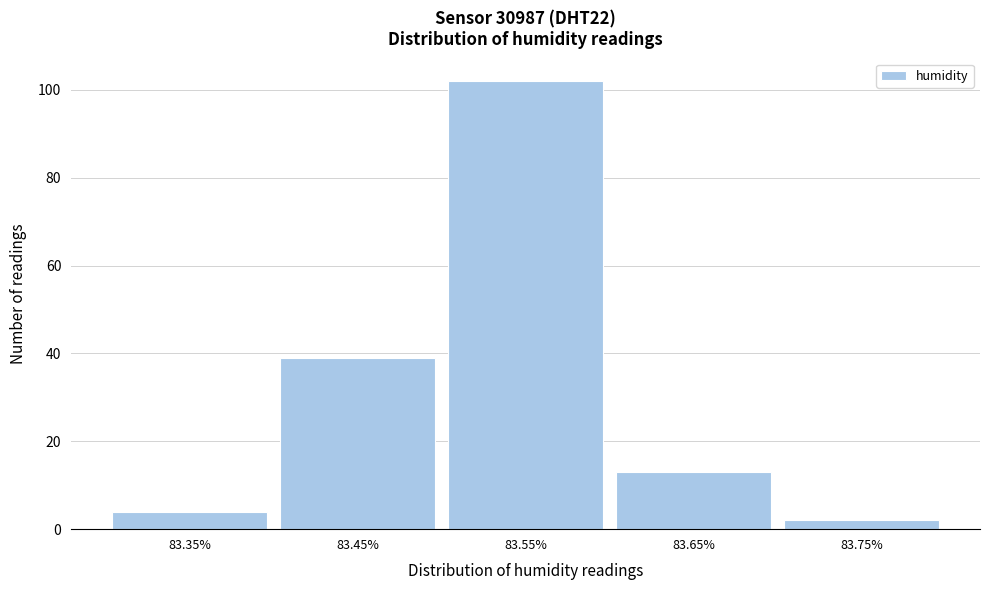

Reading left to right, transcribe all the data shown in this chart.

4	39	102	13	2